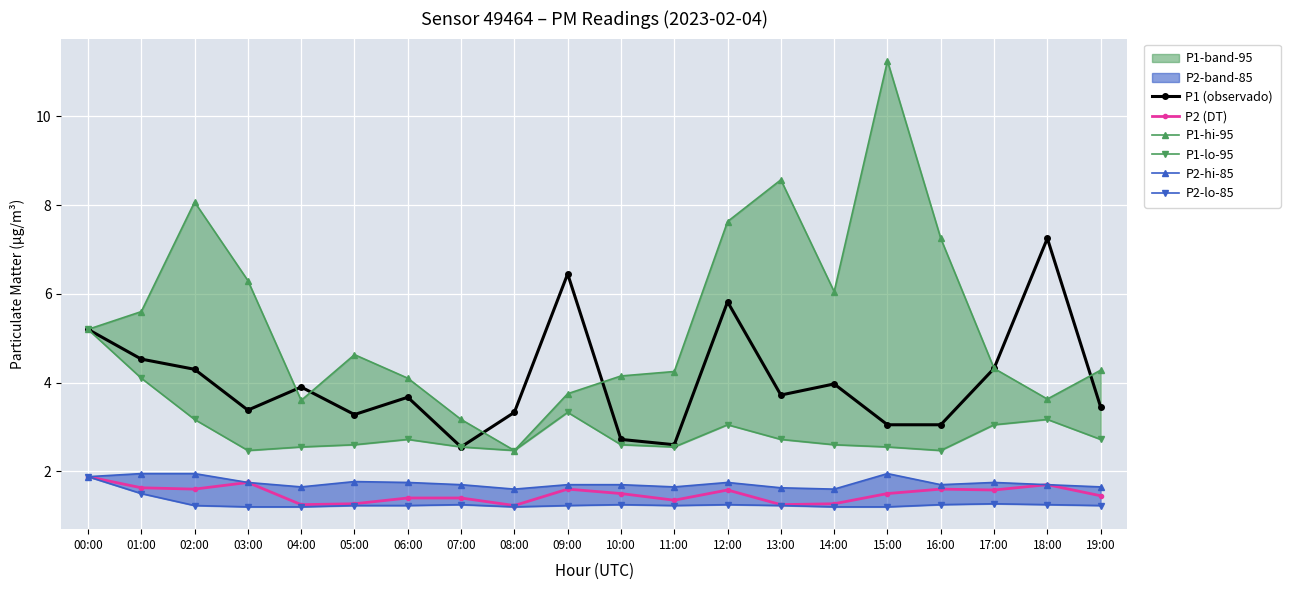

Is it true that P1-hi-95 equals 3.5 at 08:00?

False